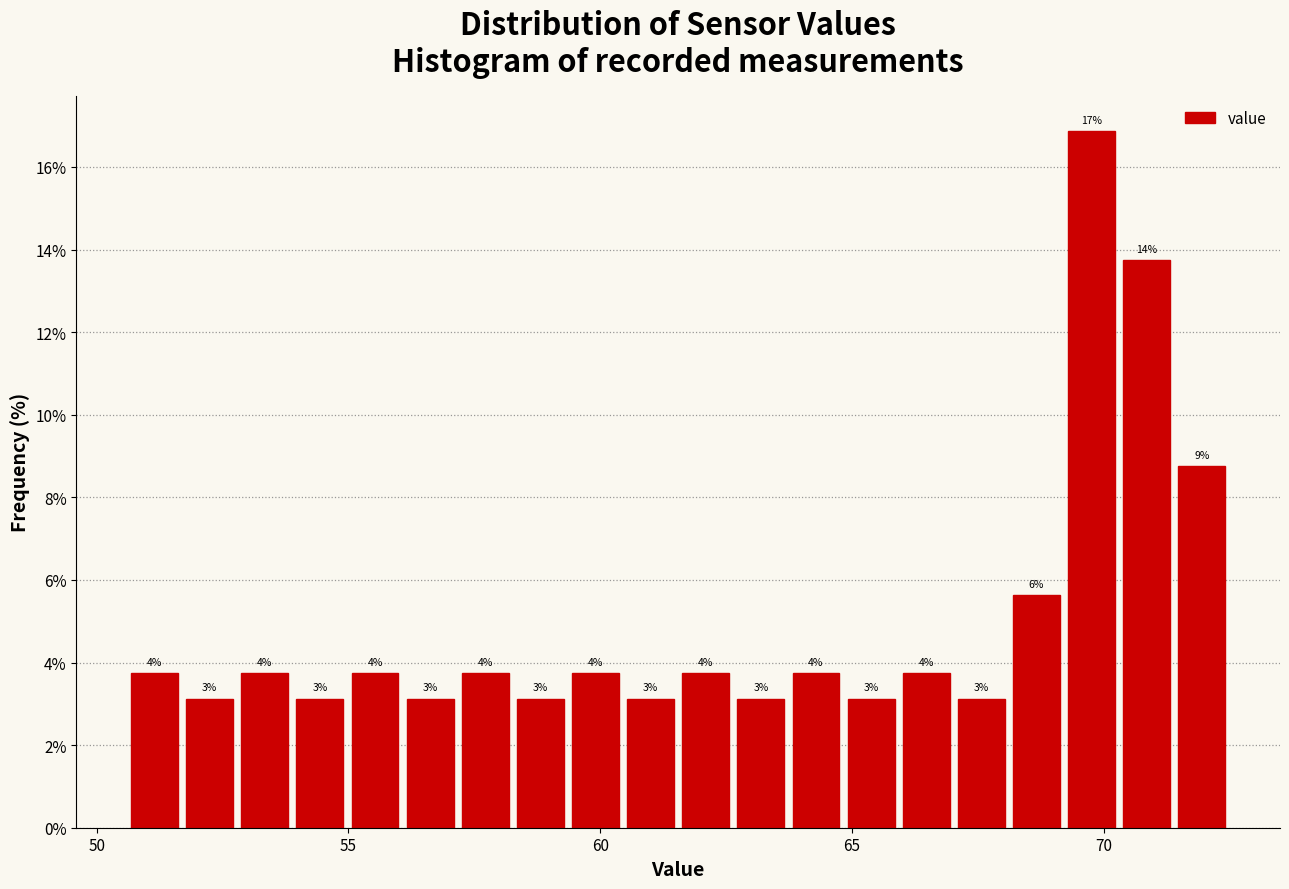

Around what value on the x-axis is the tallest bar? Give the approximate position of its centre, as read against the axis.

70.0